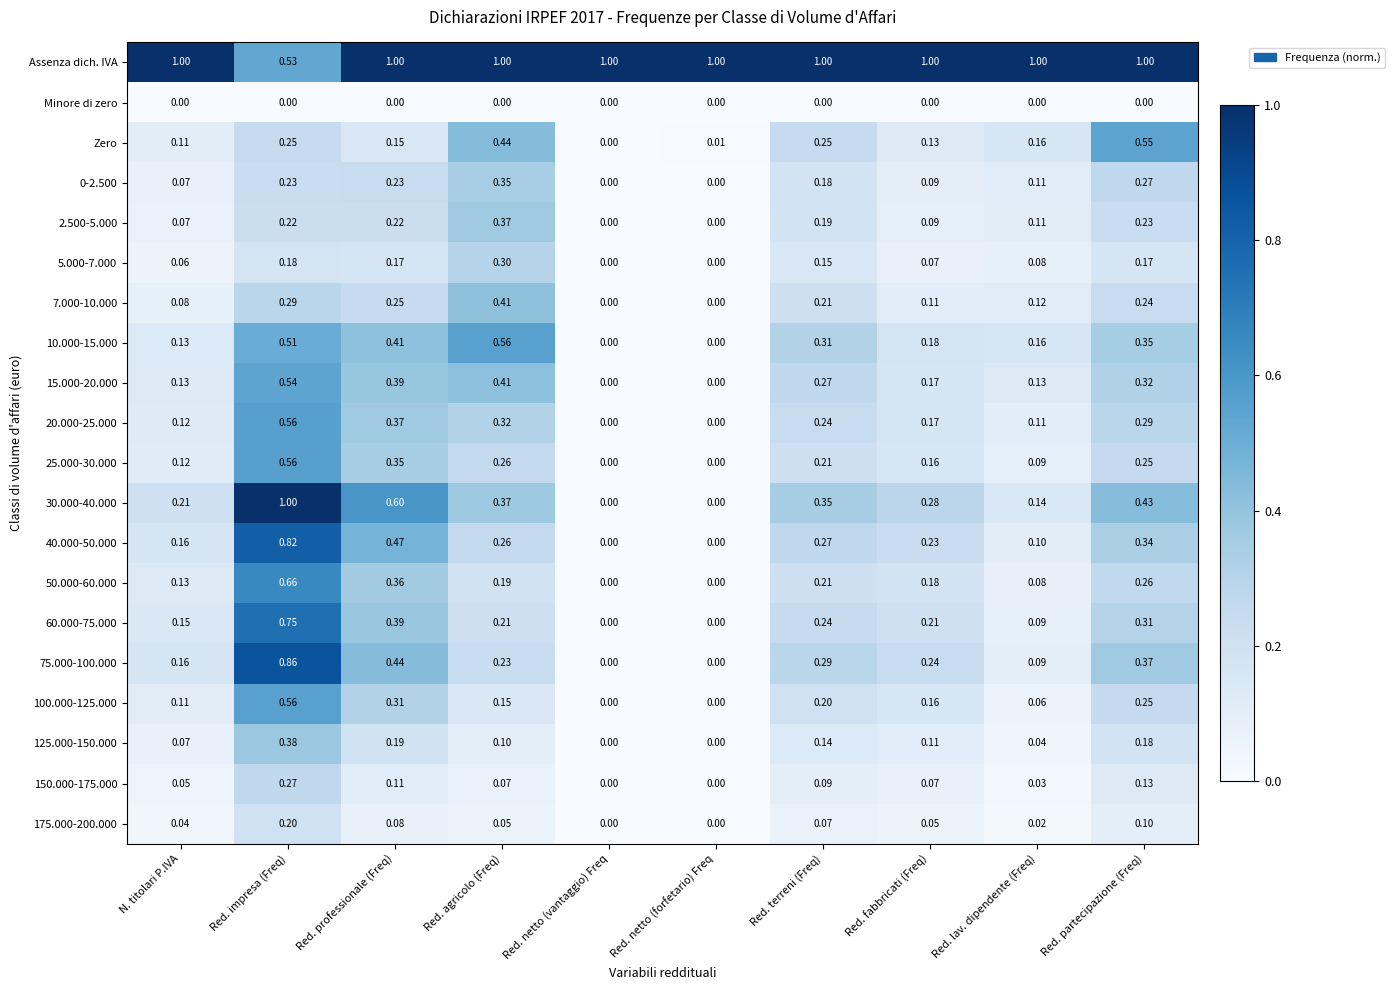

Which series has the largest total across all categories?

Assenza dich. IVA